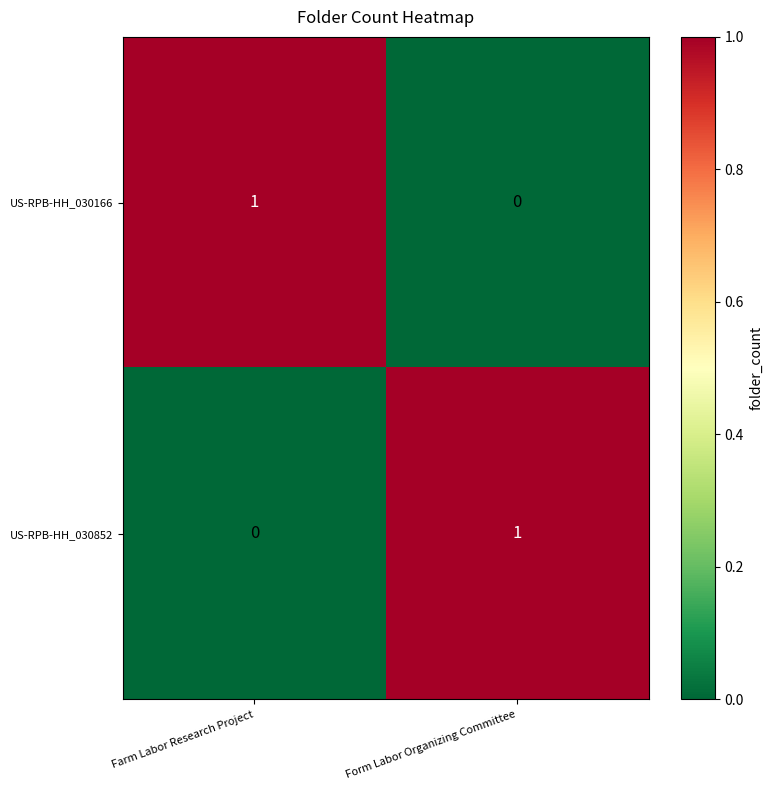

What is the total value across all series at Form Labor Organizing Committee?

1